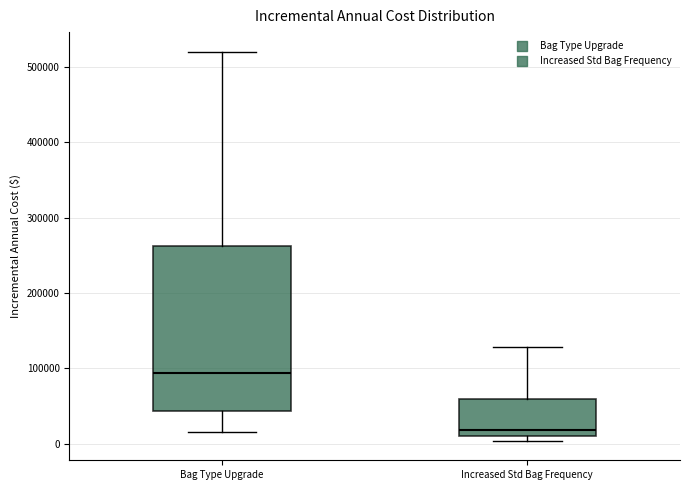

Reading left to right, transcribe this box plot: for each box, give where its median line is, the range the box spans, and where its two whiskers end, as read against the y-axis. The values are not printed on the chart, so give them approximately, as read against the axis.

Bag Type Upgrade: median 90000, box 40000 to 260000, whiskers 20000 to 520000
Increased Std Bag Frequency: median 20000, box 10000 to 60000, whiskers 0 to 130000